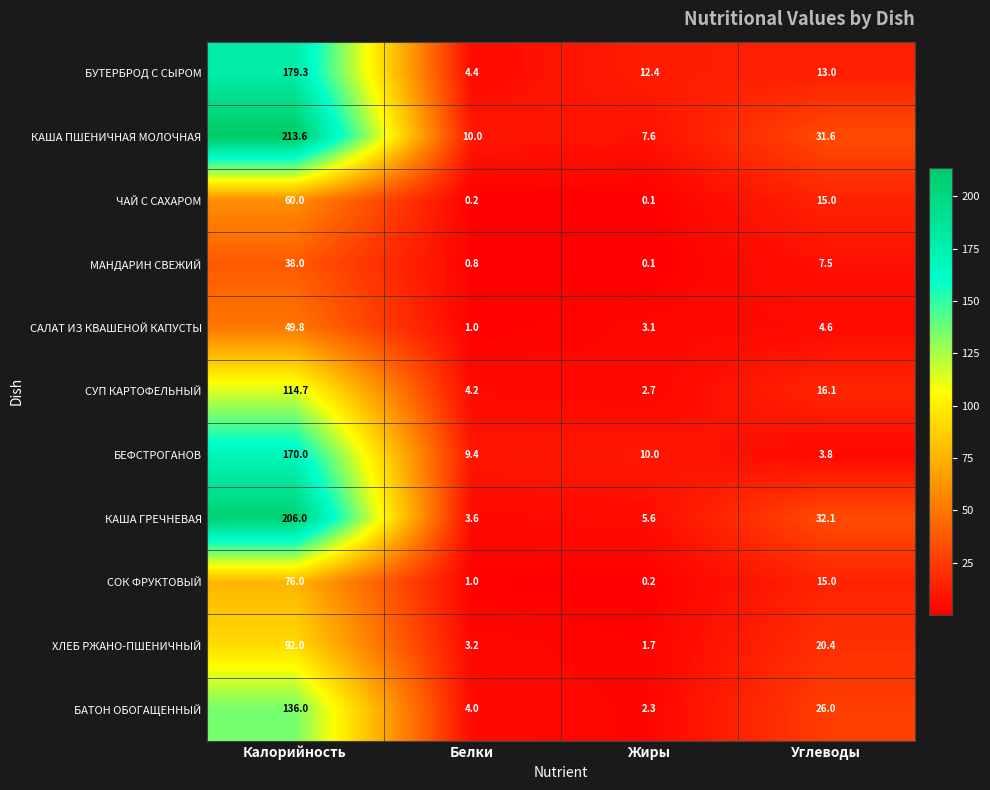

What is the difference between the highest and lowest values at Белки?

9.8